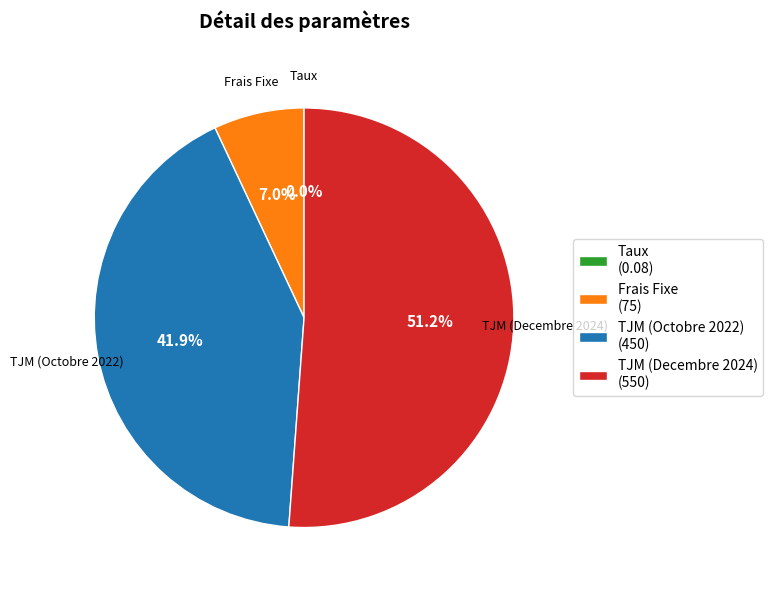

Is TJM (Octobre 2022) the majority of the pie?

No